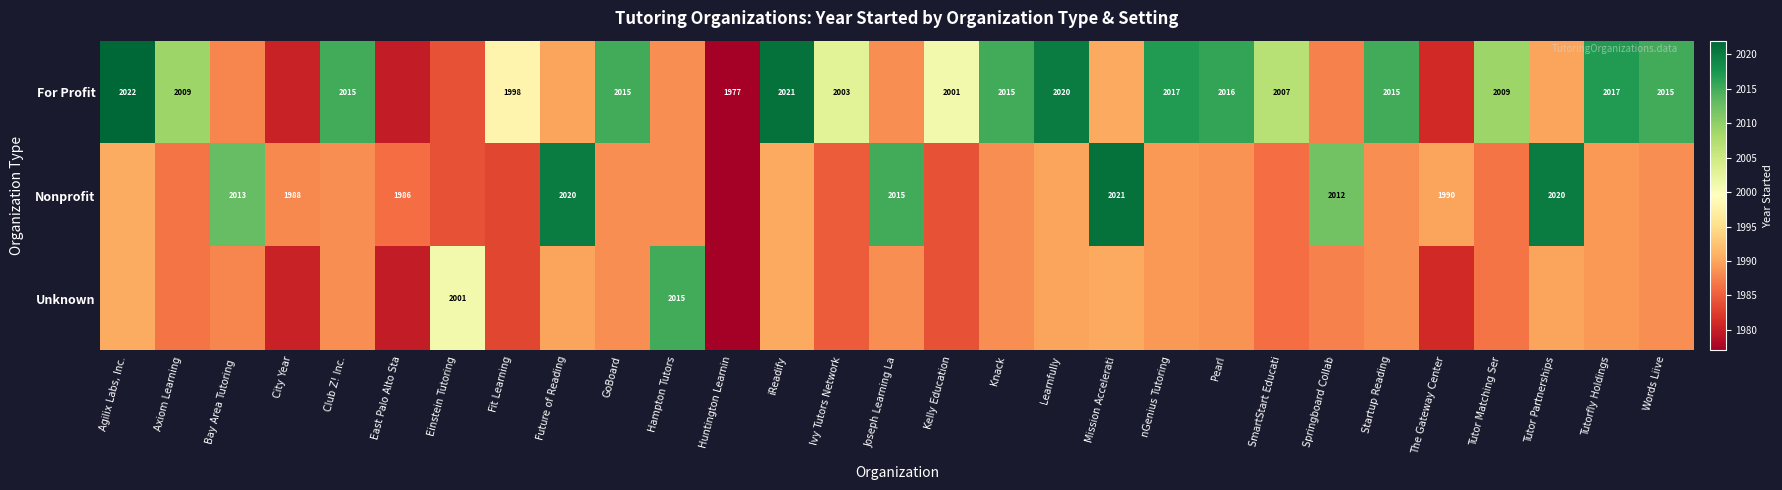

The For Profit series shows 2015.0 at GoBoard. True or false?

True